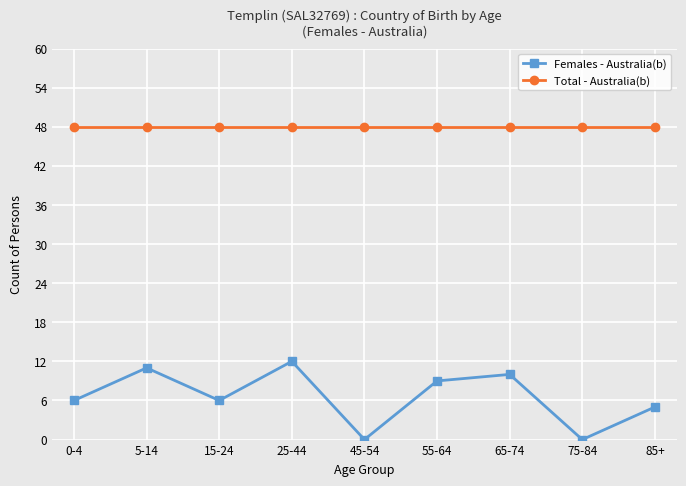

What is the label of the 1st point from the left?

0-4